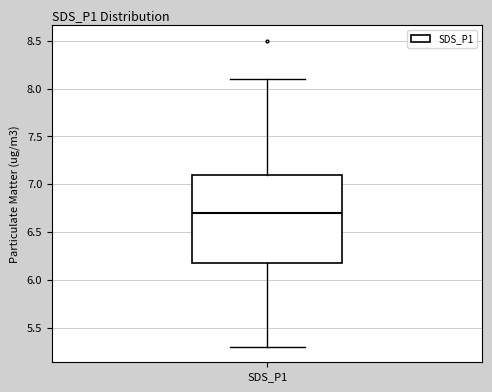

Where does the lower whisker of the box for SDS_P1 end on the y-axis? The values are not printed on the chart, so give them approximately, as read against the axis.

5.3